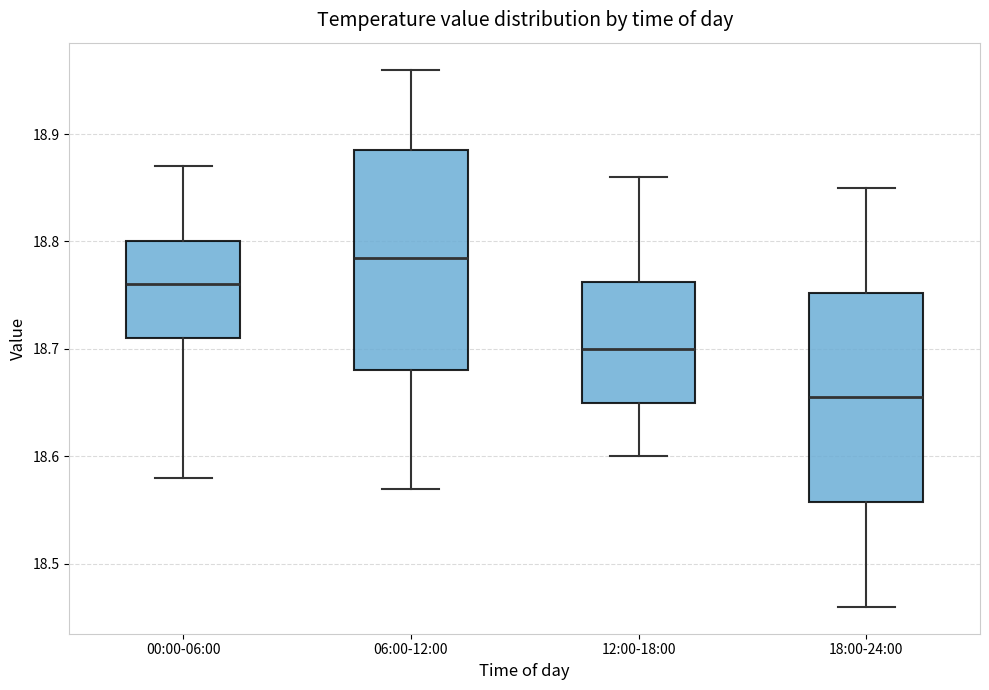

Which box's median line is the lowest?

18:00-24:00